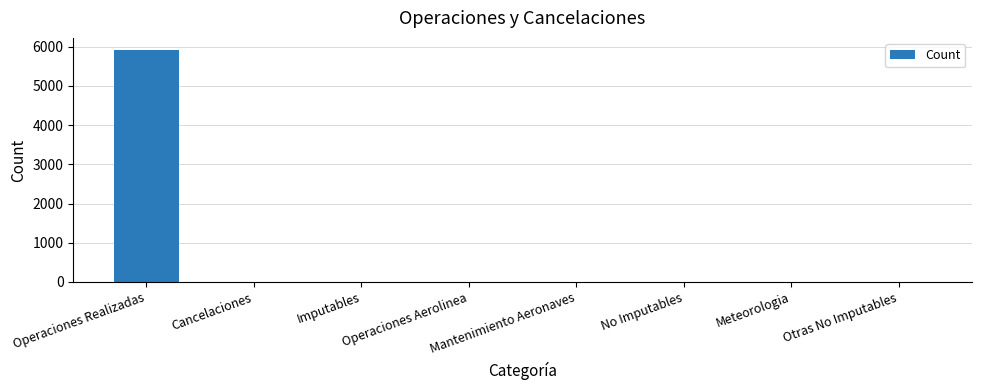

What is the greatest value displayed?

5930